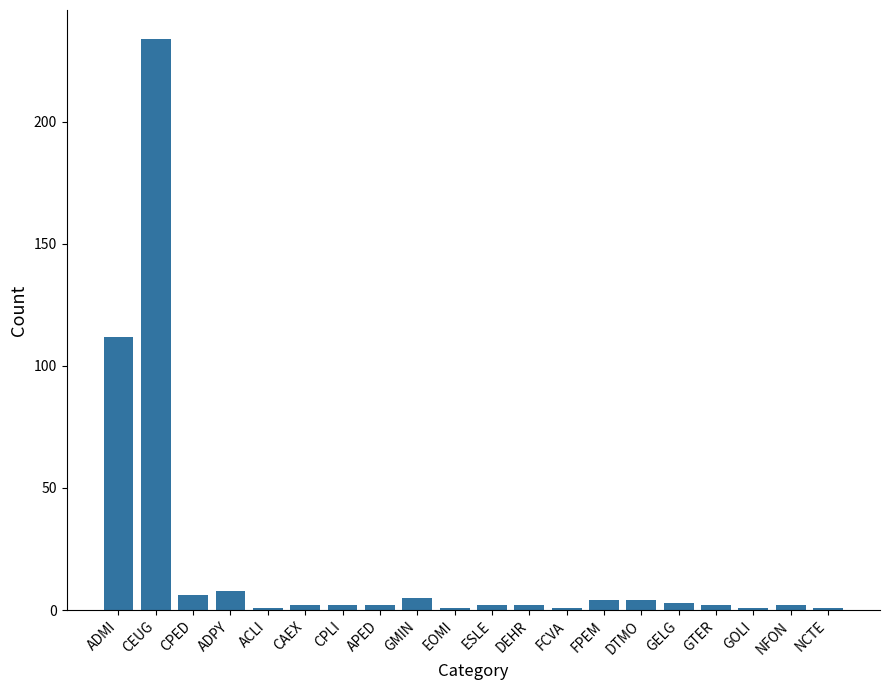

What is the greatest value displayed?

234